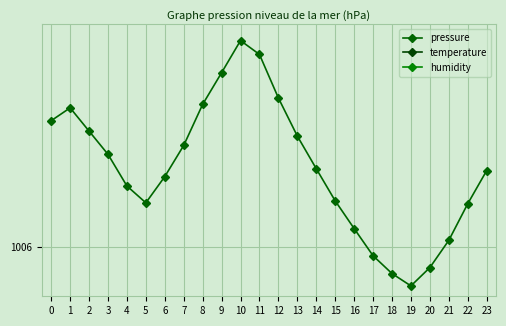

True or false: temperature has a value of 1027.0 at 8.

True